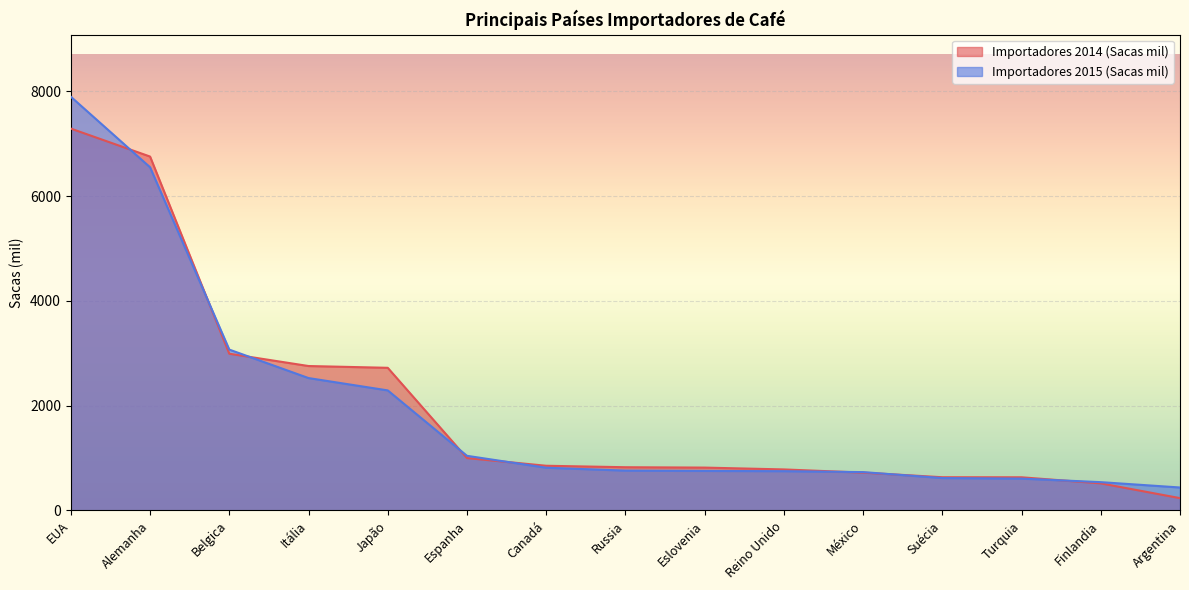

What are all the series names shown in the legend?

Importadores 2014 (Sacas mil), Importadores 2015 (Sacas mil)